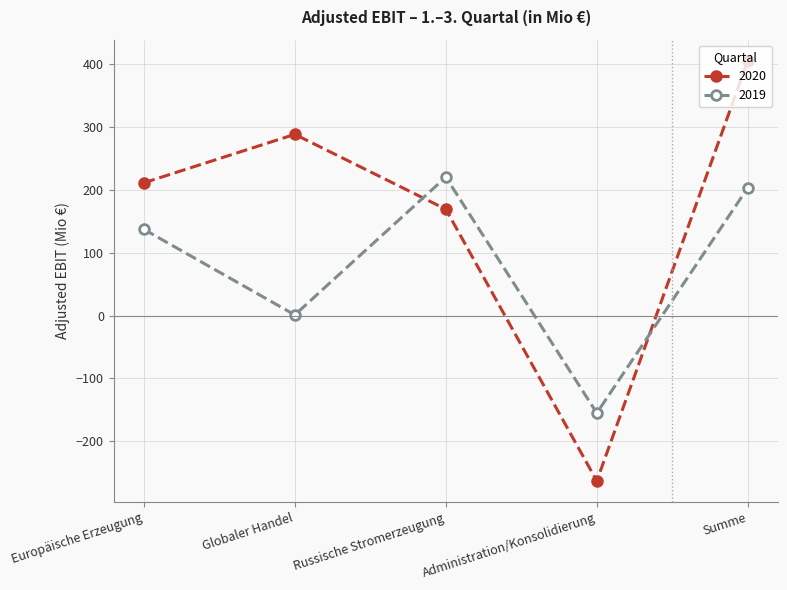

How many interior local peaks does the 2020 series have?

1